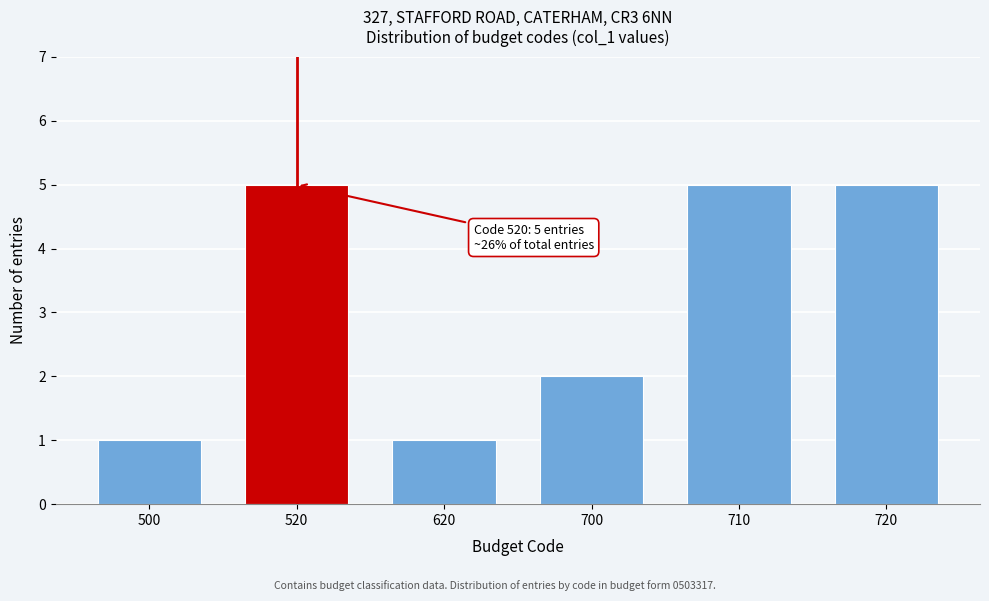

Reading left to right, extract all data points from this chart.

1	5	1	2	5	5